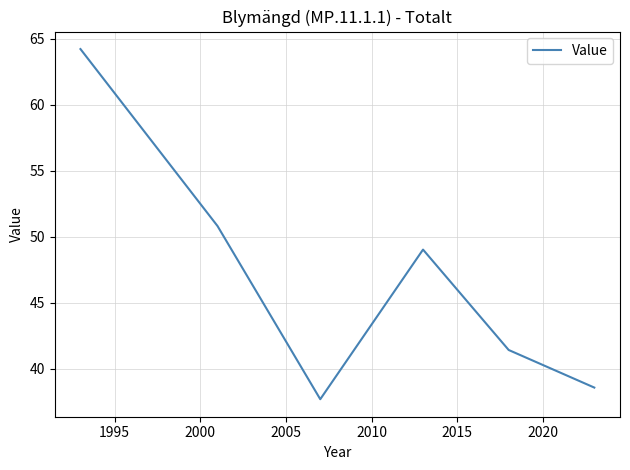

How many interior local valleys (lower than both neighbors) does the data have?

1